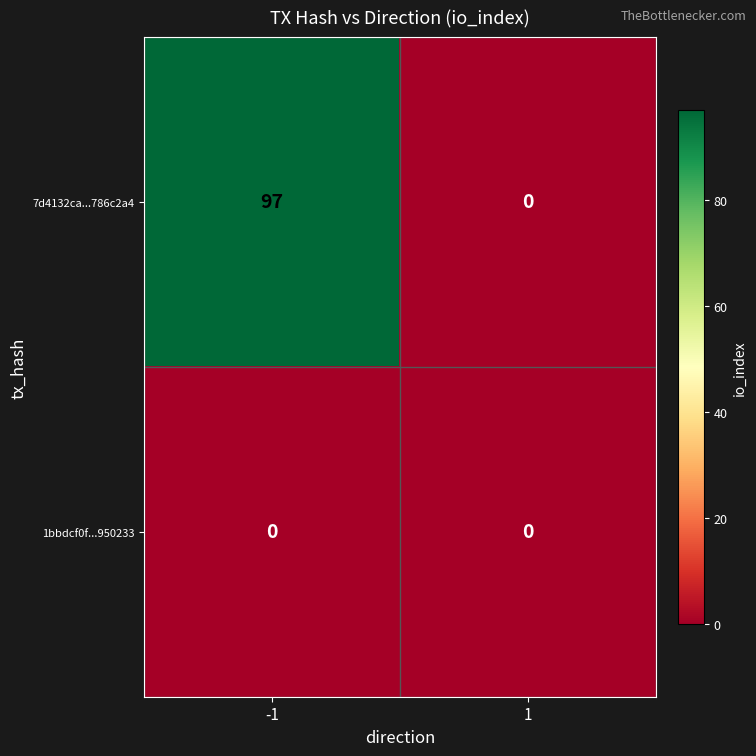

Reading left to right, extract all data points from this chart.

7d4132ca...786c2a4: 97	0
1bbdcf0f...950233: 0	0